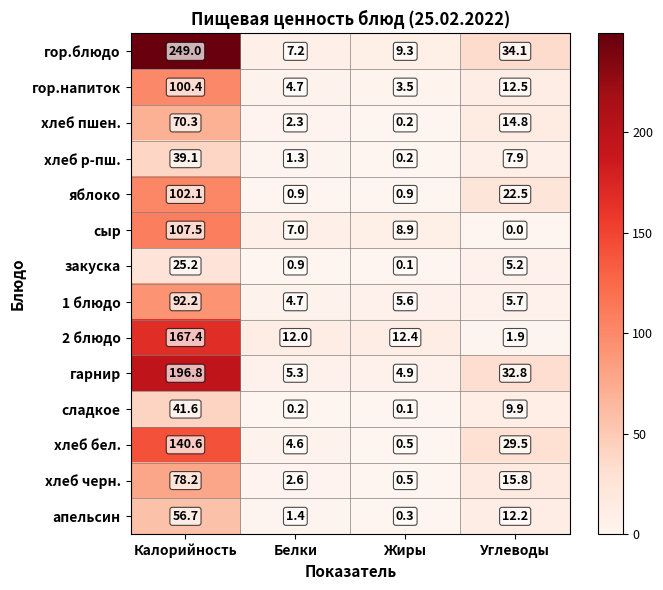

How many distinct data groups are displayed?

14